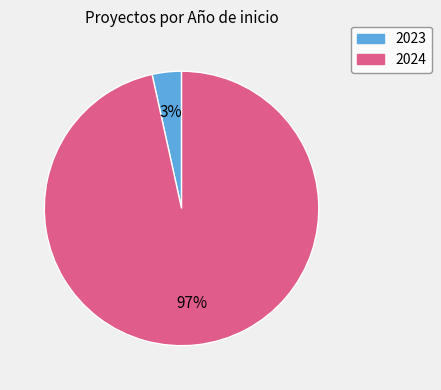

Which slice represents more than half of the pie?

2024